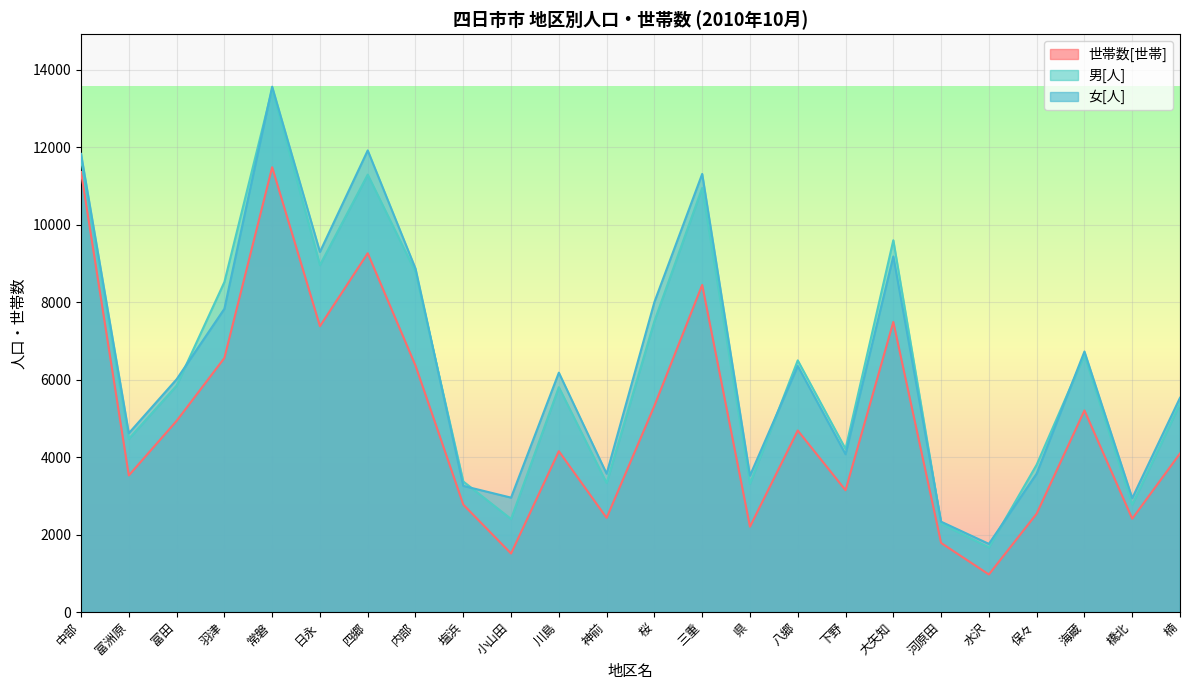

True or false: 男[人] has more than 1 interior local peaks.

True